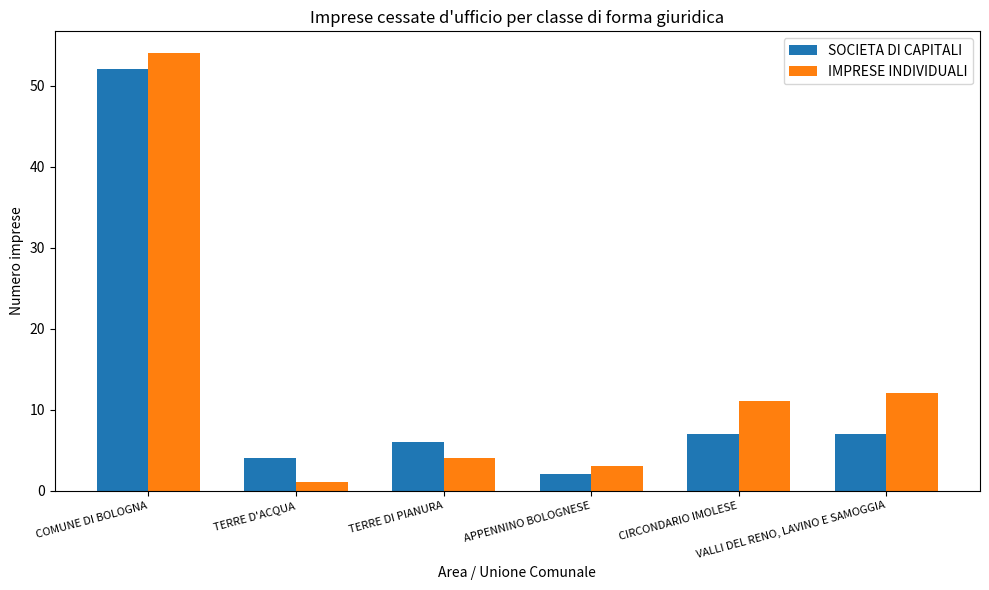

Between APPENNINO BOLOGNESE and VALLI DEL RENO, LAVINO E SAMOGGIA, which series saw the biggest shift?

IMPRESE INDIVIDUALI